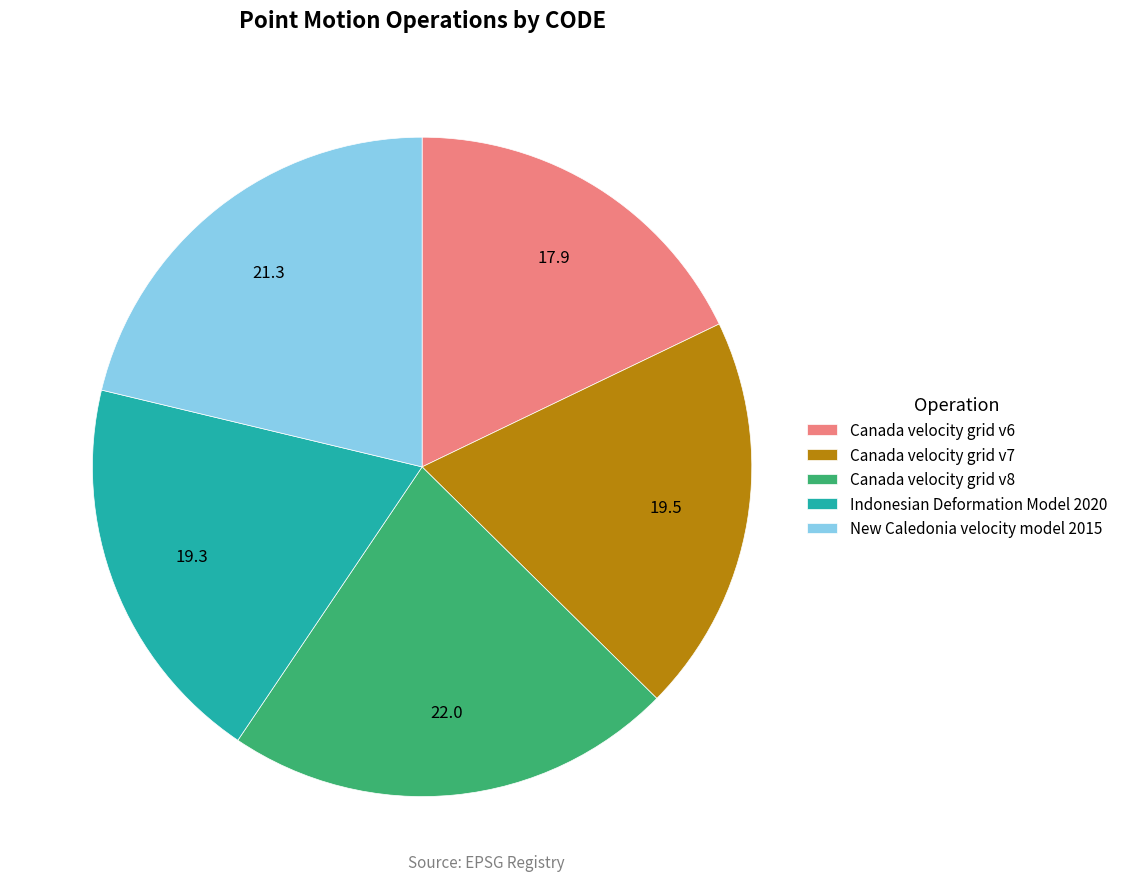

The Canada velocity grid v6 slice represents 18% of the pie. True or false?

True